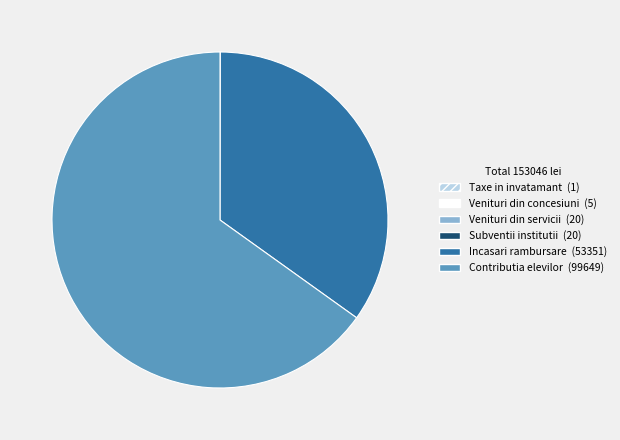

Is there a majority slice in this chart?

Yes